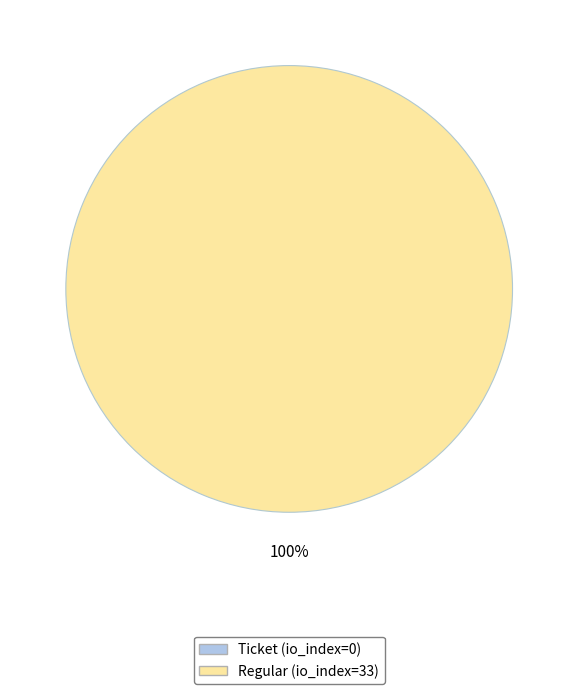

The Regular (io_index=33) slice represents 93% of the pie. True or false?

False